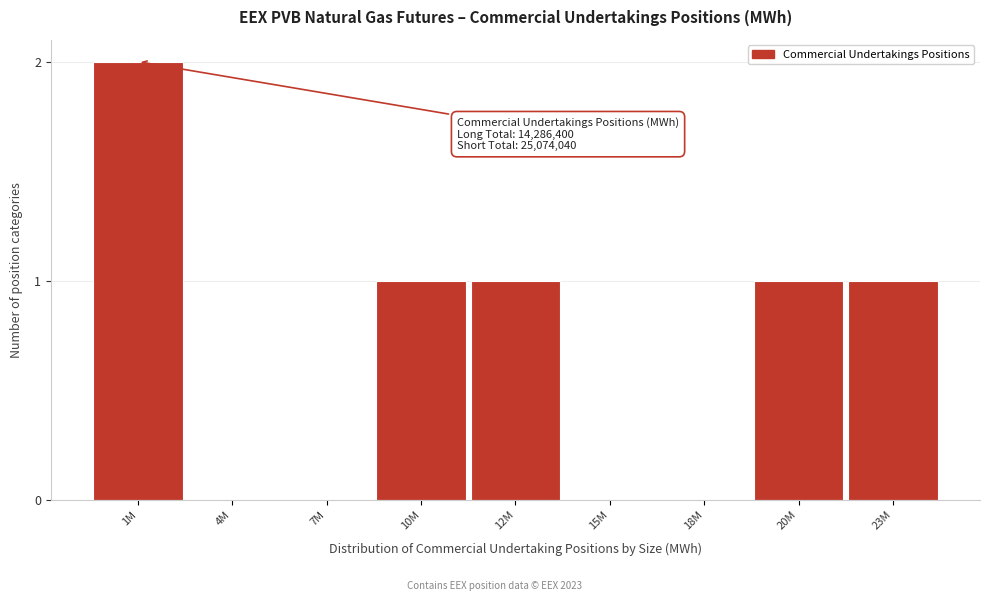

Reading left to right, what are all the values shown in this chart?

1M=2	4M=0	7M=0	10M=1	12M=1	15M=0	18M=0	20M=1	23M=1